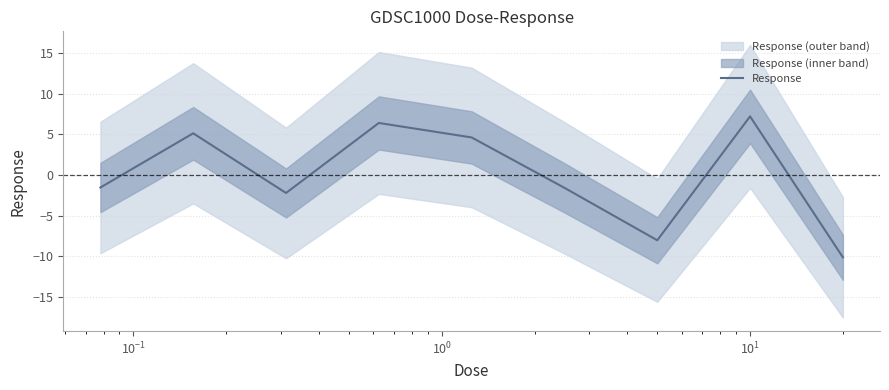

What is the maximum value for Response?

7.2